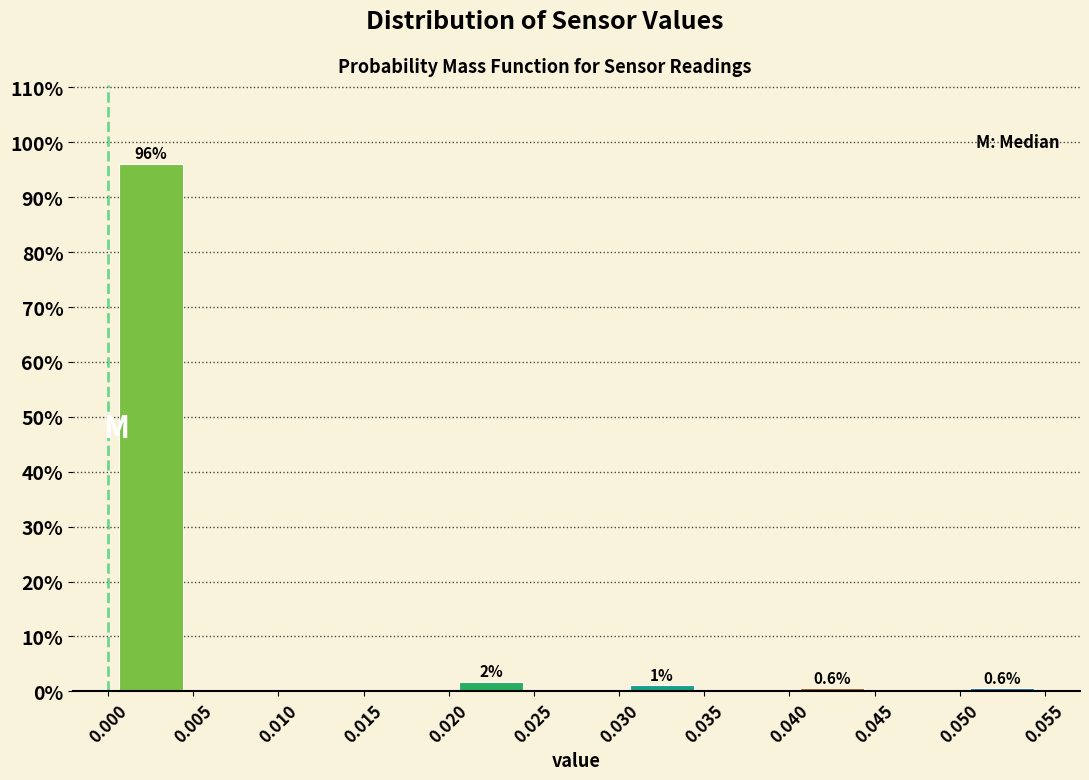

Which range on the x-axis has the tallest bar?

0.000 to 0.005